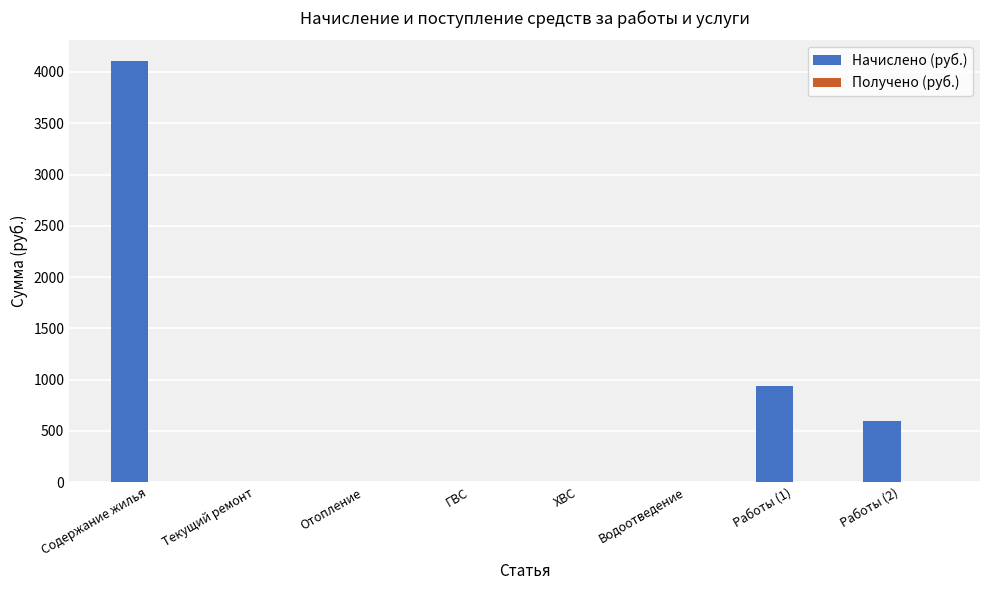

At which category does the chart reach its peak across all series?

Содержание жилья